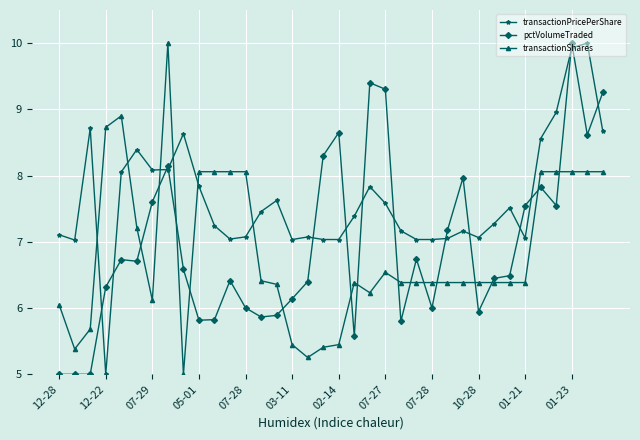

What is the value of the pctVolumeTraded point at the 25th from the left?

6.0